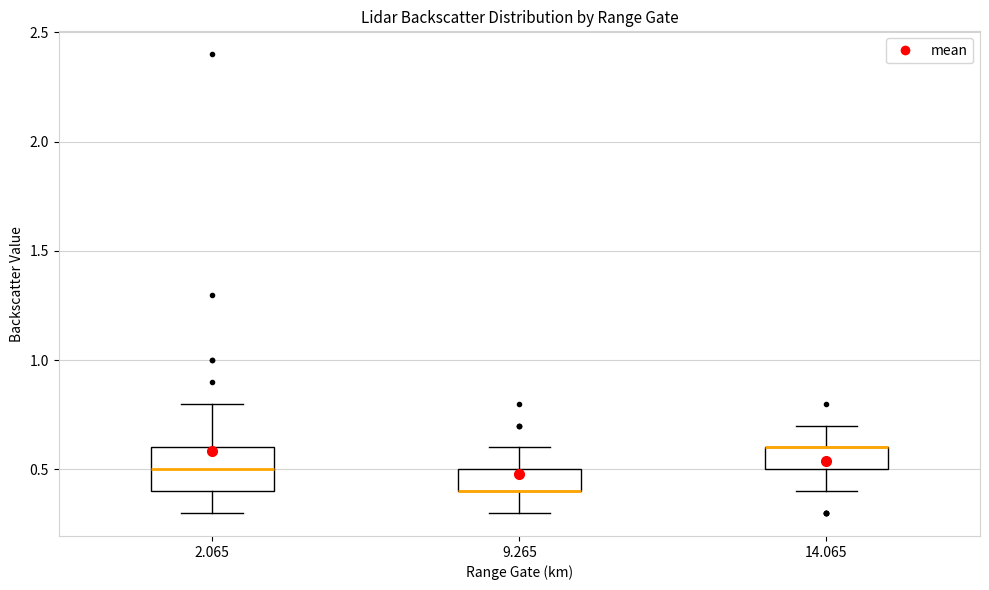

Where does the upper whisker of the box at x = 9.265 end on the y-axis? The values are not printed on the chart, so give them approximately, as read against the axis.

0.6